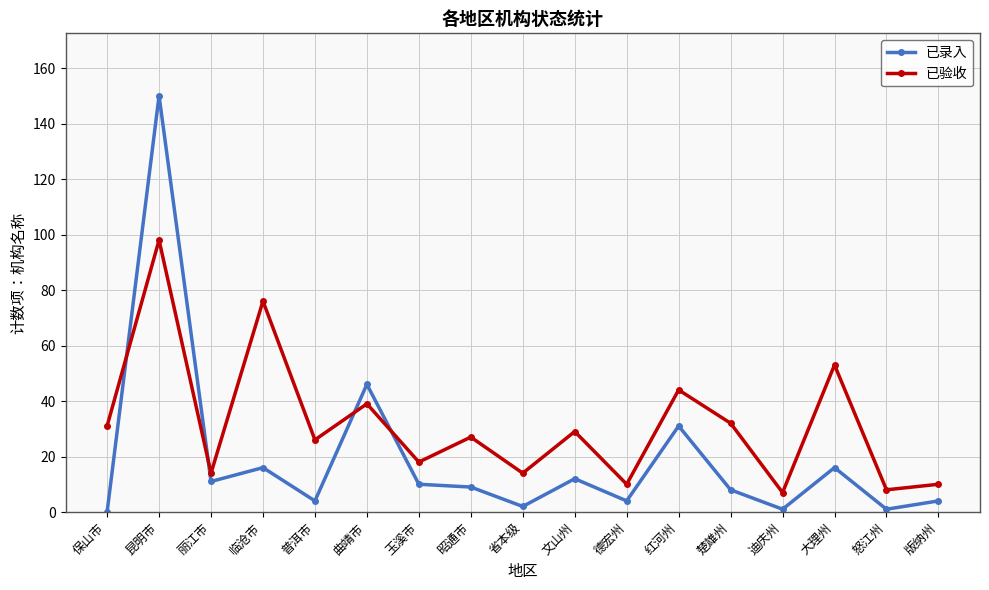

What are all the series names shown in the legend?

已录入, 已验收